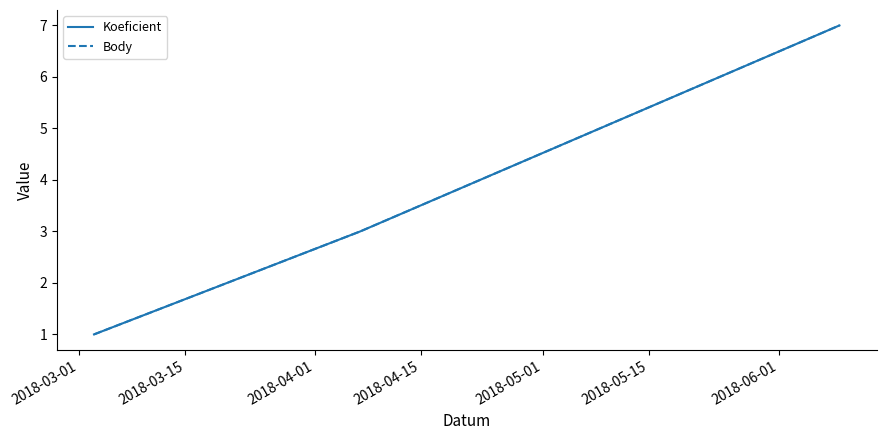

Reading left to right, list all the values displayed in this chart.

Koeficient: 1	3	7
Body: 1	3	7